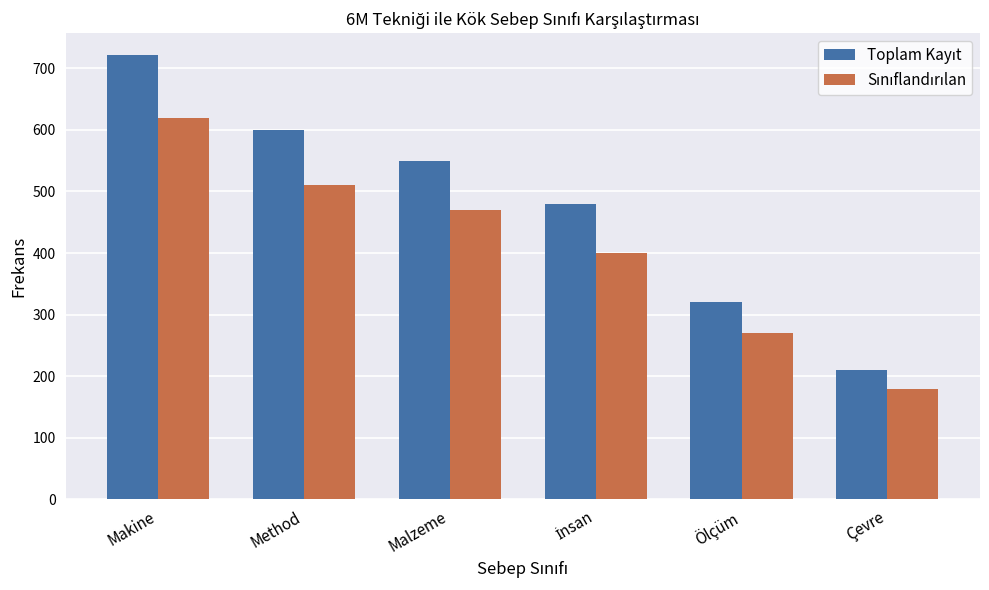

At how many categories does at least one series exceed 384?

4